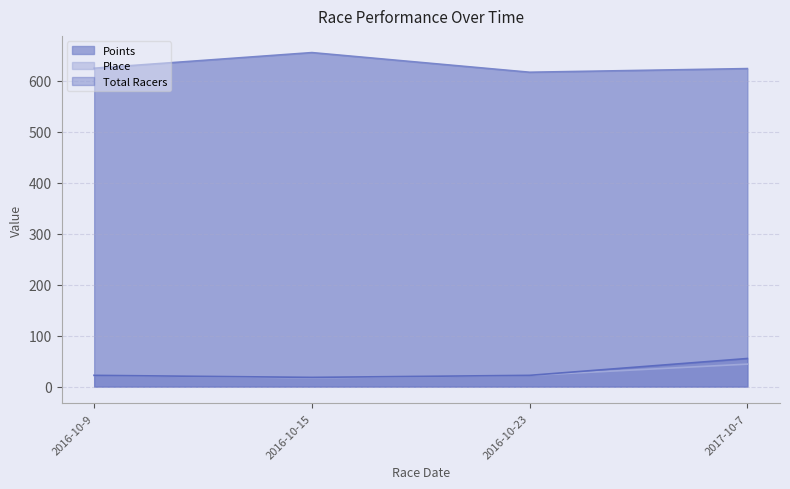

At which label does Points reach its minimum?

2016-10-23